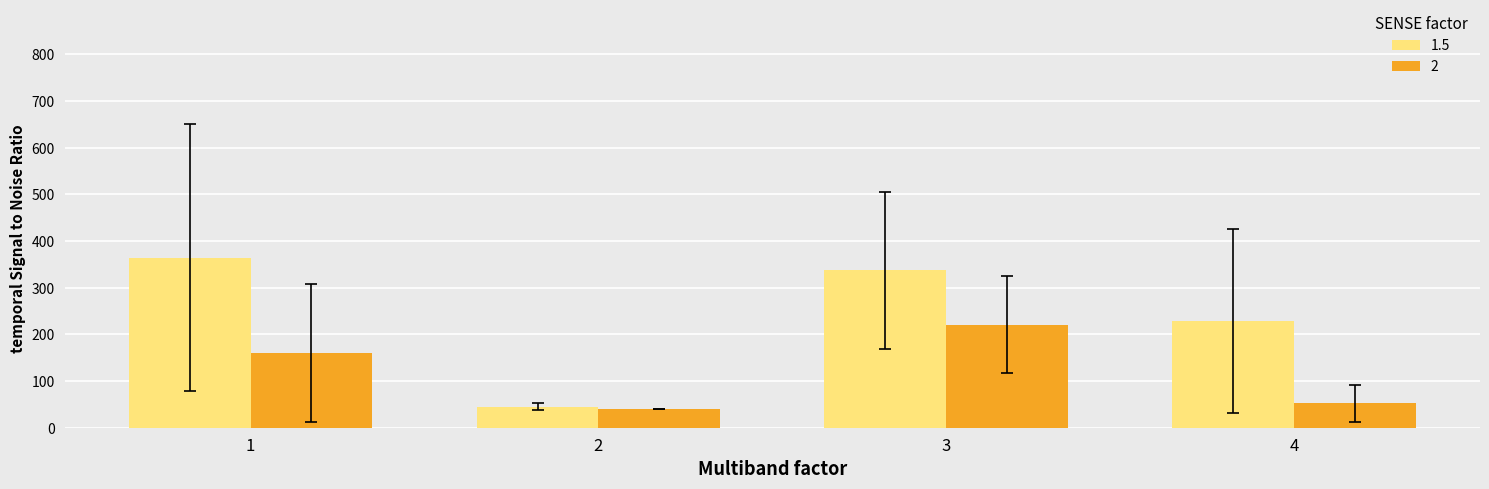

Reading left to right, extract all data points from this chart.

1.5: 364.6	45.0	337.0	228.8
2: 160.8	40.0	221.1	52.0